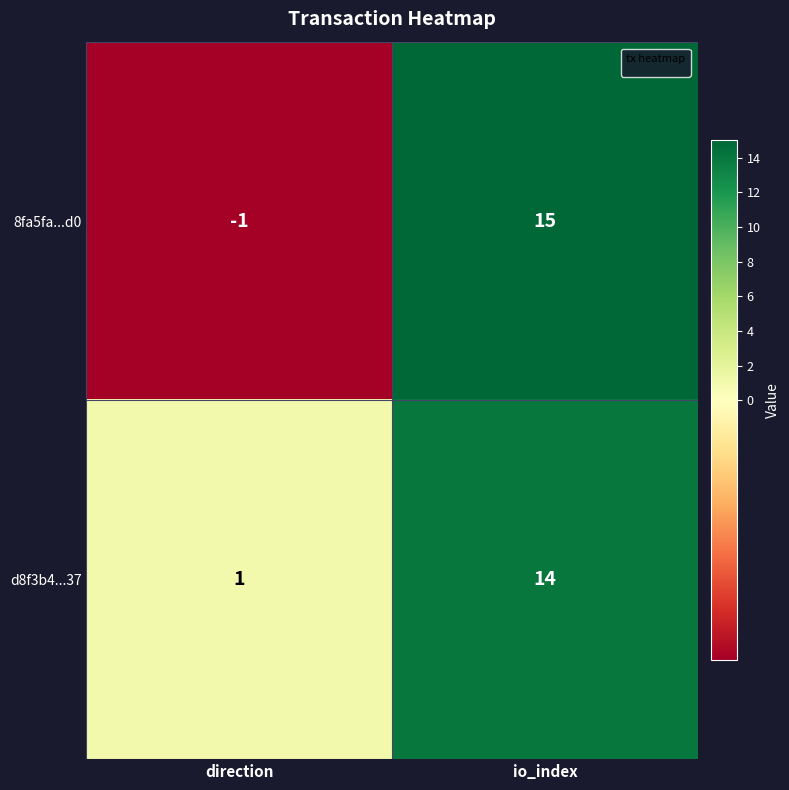

Reading left to right, list all the values displayed in this chart.

8fa5fa...d0: -1	15
d8f3b4...37: 1	14